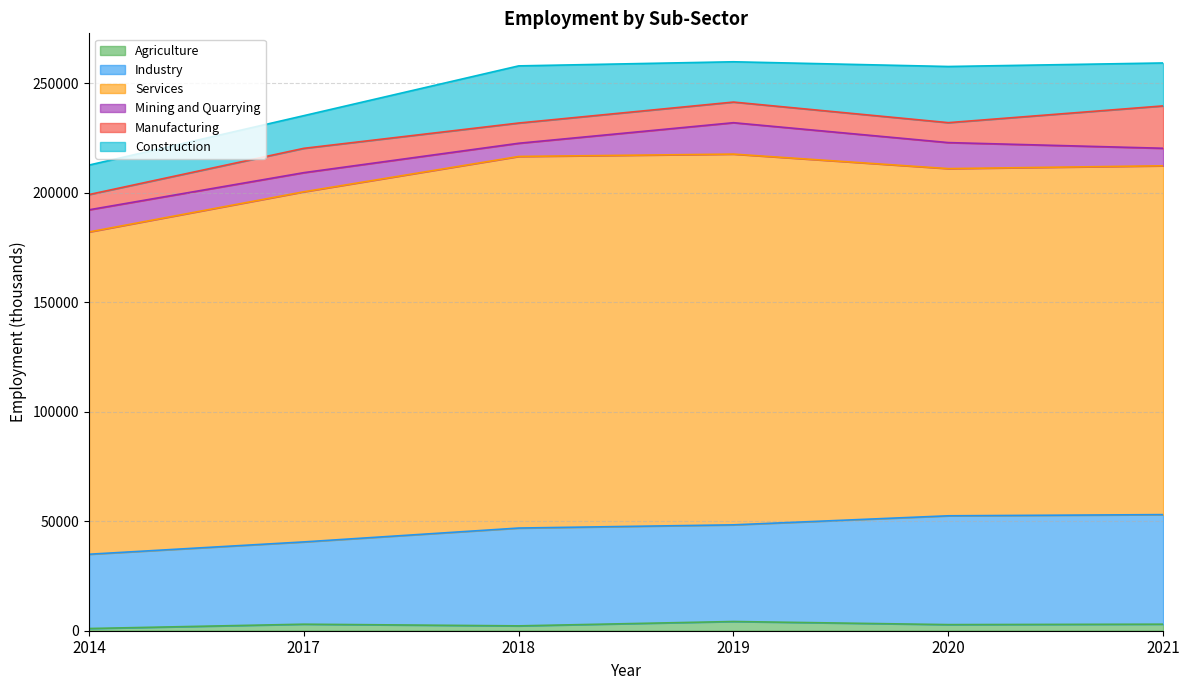

Where is the first local maximum for Mining and Quarrying?

2019